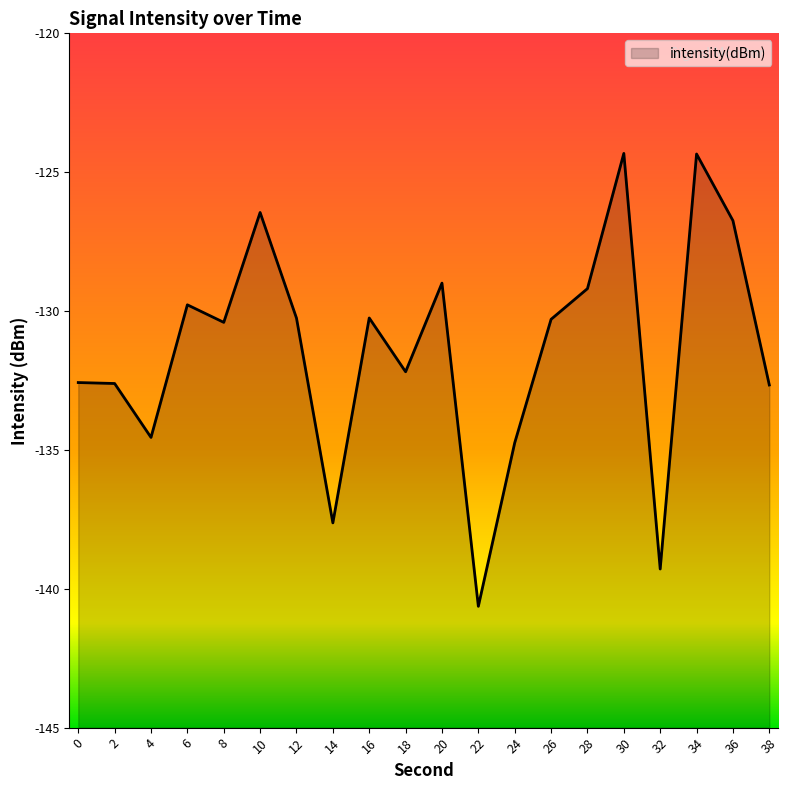

Read the value at 16.

-130.2